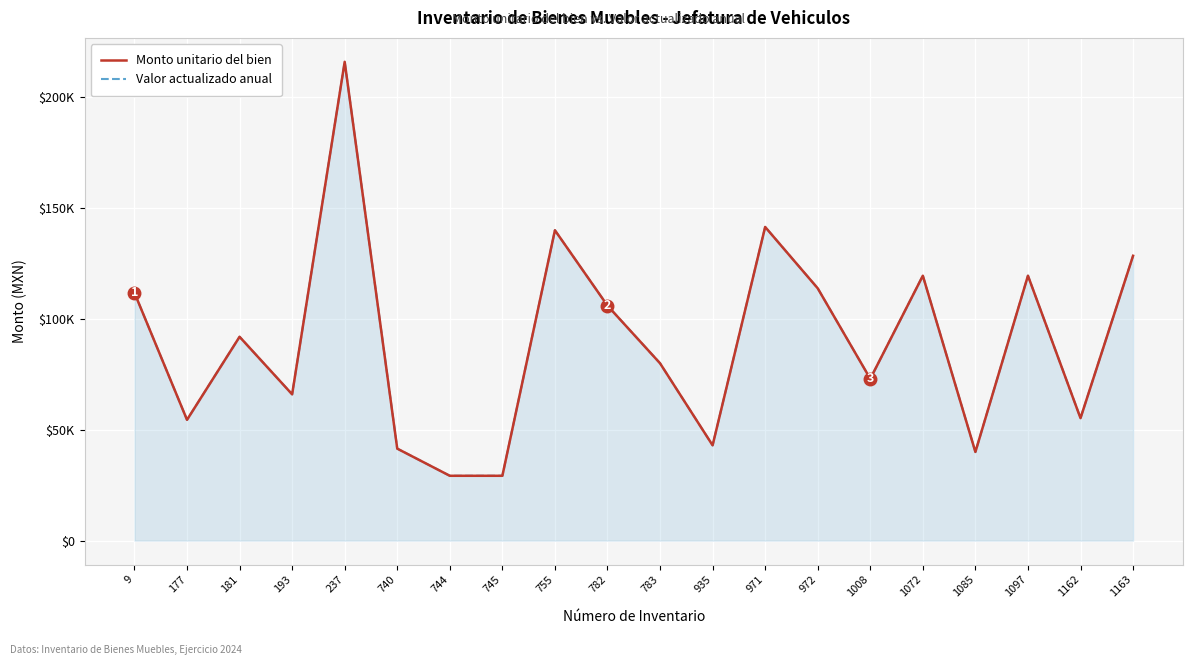

What is the difference between the maximum and second lowest values in the Valor actualizado anual series?

186752.3